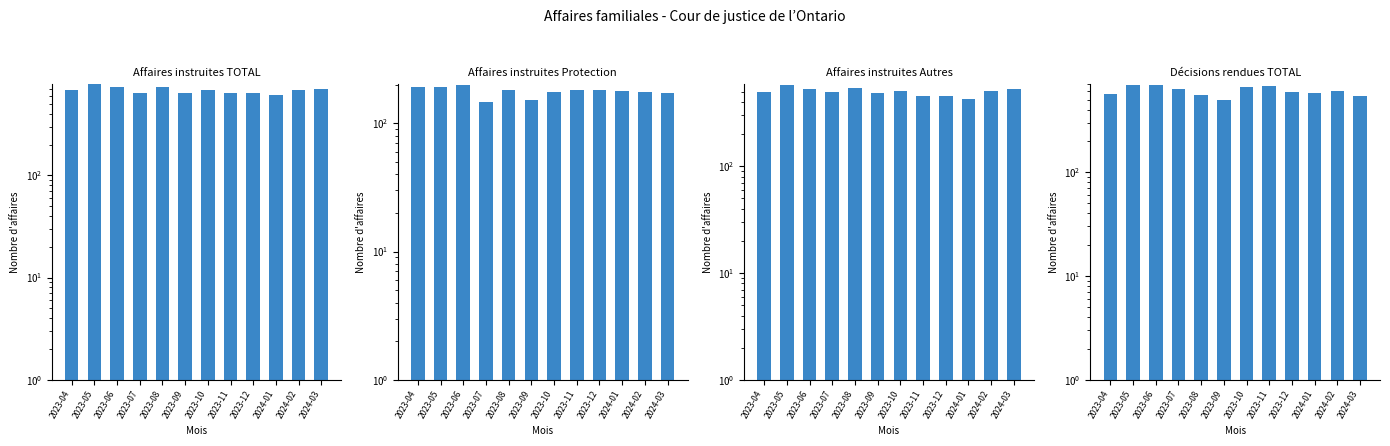

The Affaires instruites Autres series shows 488 at 2023-09. True or false?

True